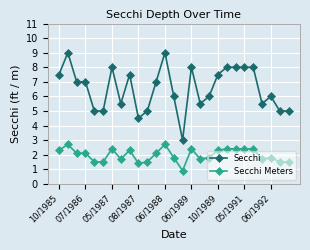

What is the greatest value displayed?

9.0